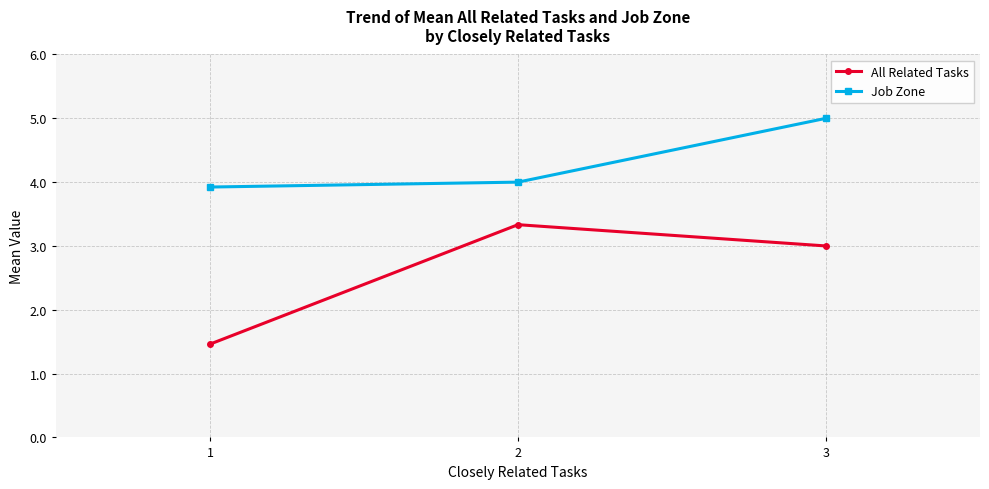

What is the difference between the All Related Tasks values at 3 and 2?

0.3